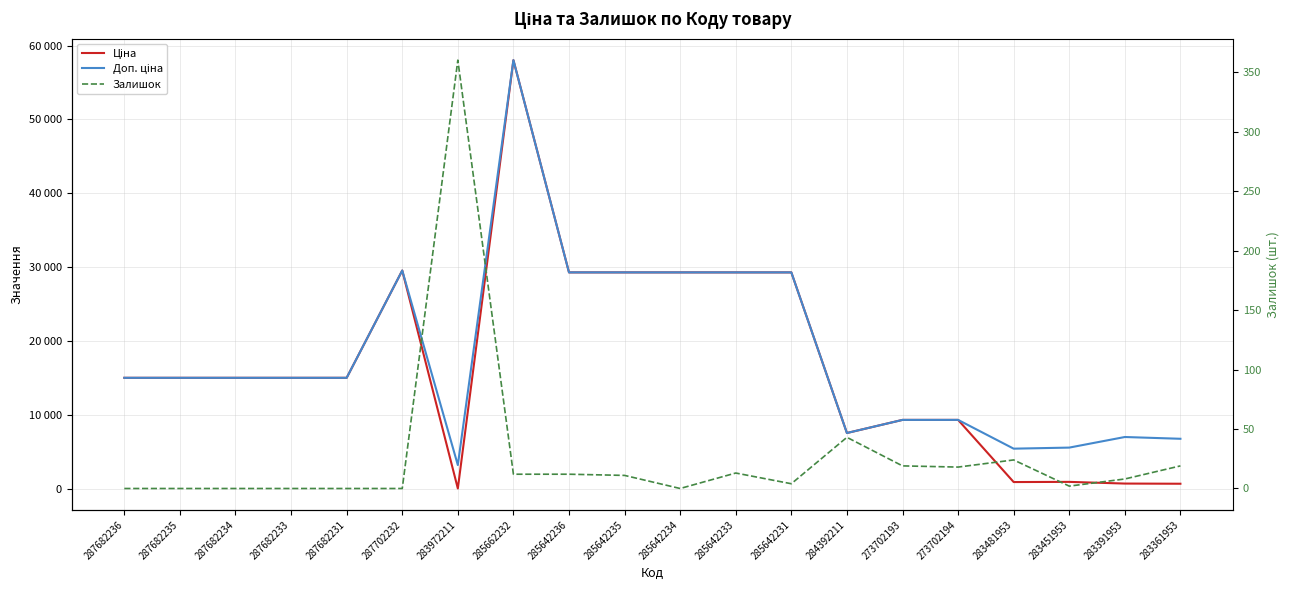

What is the value of the Доп. ціна point at the 12th from the left?

29294.9